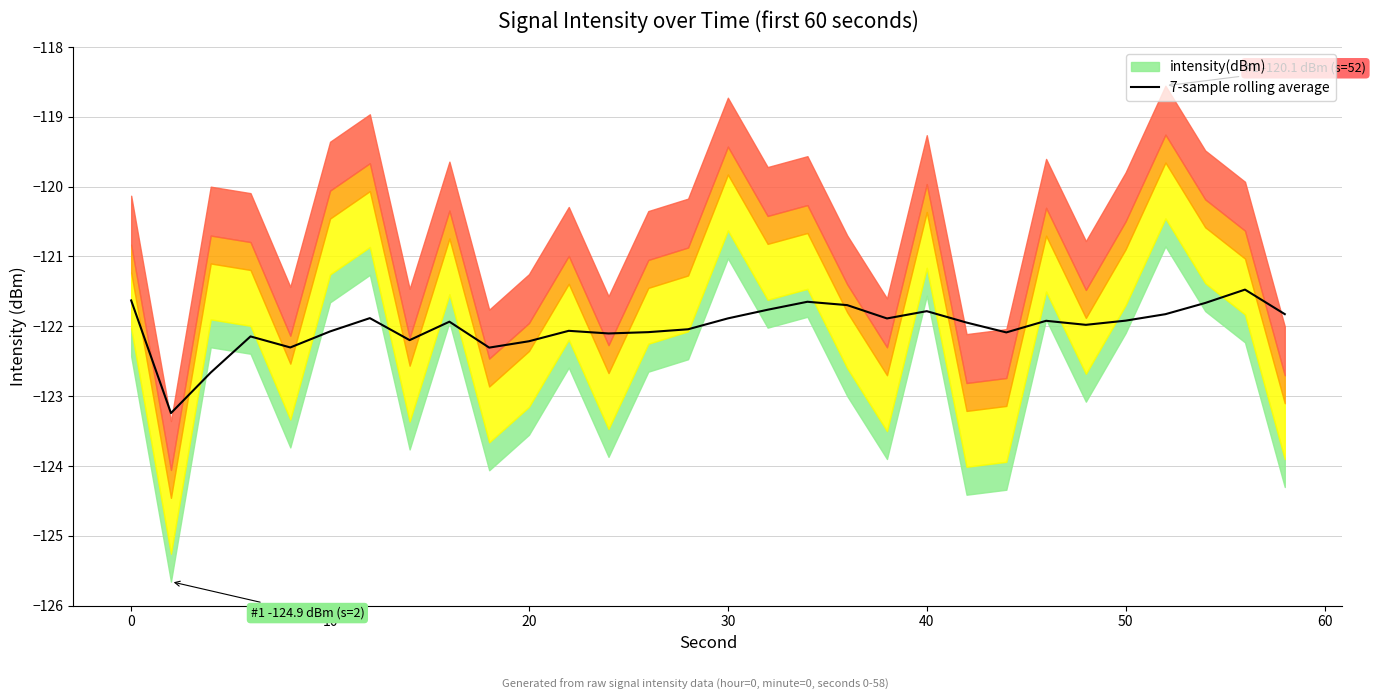

What is the minimum value for 7-sample rolling average?

-123.2